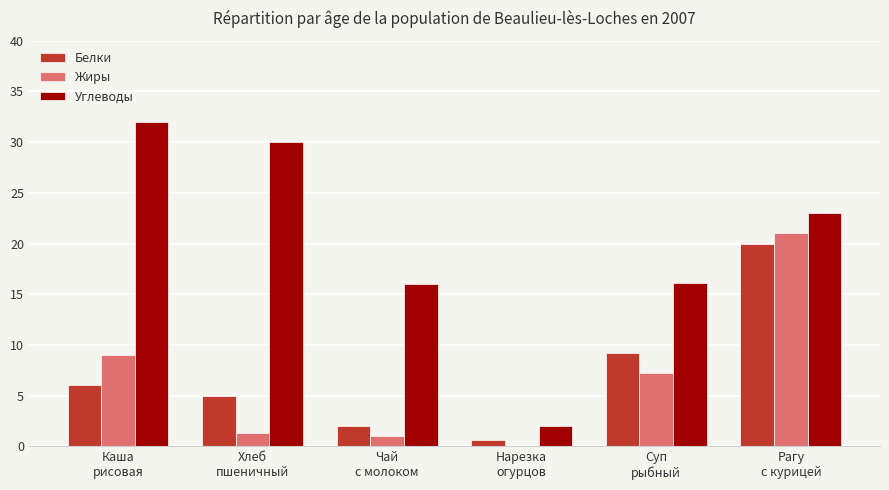

Where does the Углеводы series first go above 23?

Каша
рисовая